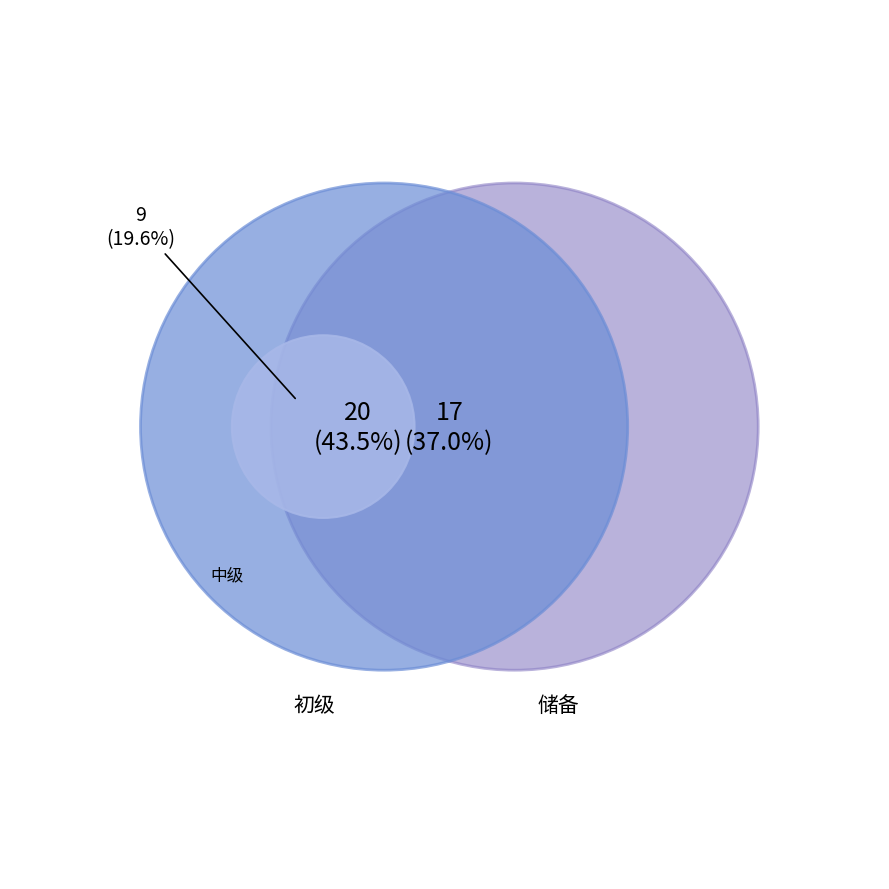

Which slice is the smallest?

中级（考前辅导课程认证）